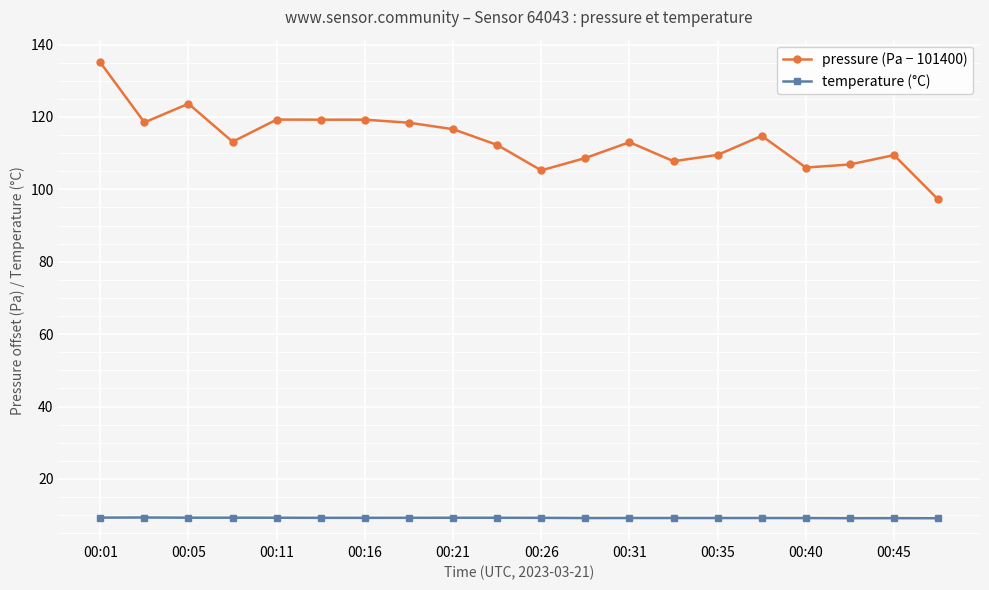

What is the greatest value displayed?

135.1